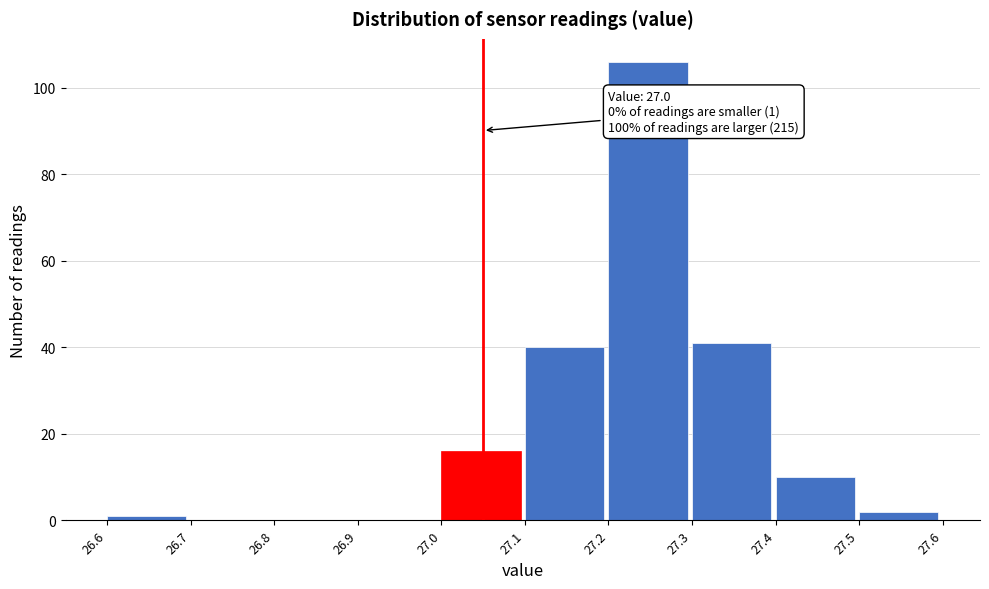

Reading right to left, extract all data points from this chart.

27.5=2	27.4=10	27.3=41	27.2=106	27.1=40	27.0=16	26.9=0	26.8=0	26.7=0	26.6=1